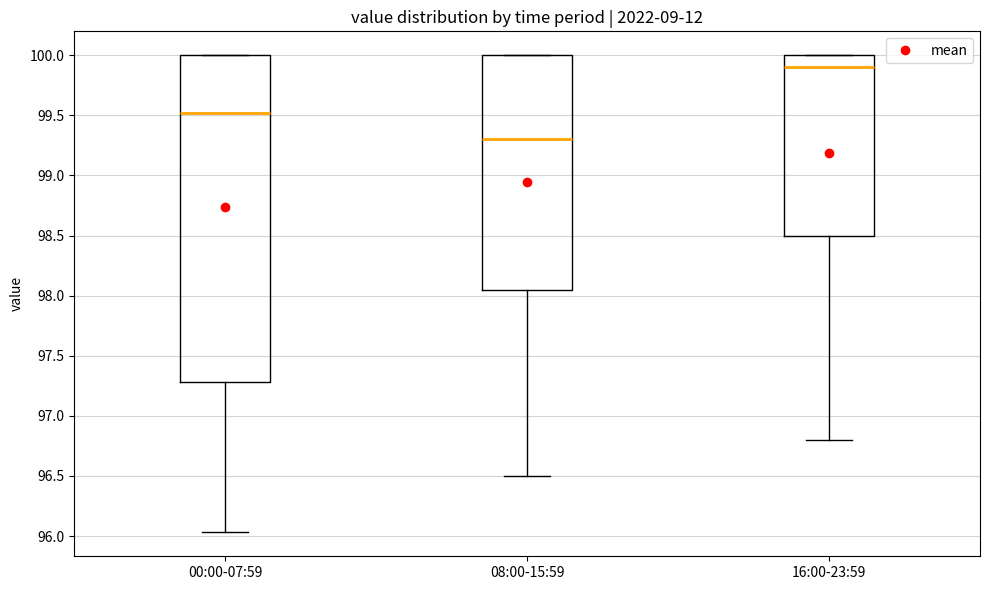

Reading left to right, transcribe this box plot: for each box, give where its median line is, the range the box spans, and where its two whiskers end, as read against the y-axis. The values are not printed on the chart, so give them approximately, as read against the axis.

00:00-07:59: median 99.50, box 97.30 to 100.00, whiskers 96.05 to 100.00
08:00-15:59: median 99.30, box 98.05 to 100.00, whiskers 96.50 to 100.00
16:00-23:59: median 99.90, box 98.50 to 100.00, whiskers 96.80 to 100.00